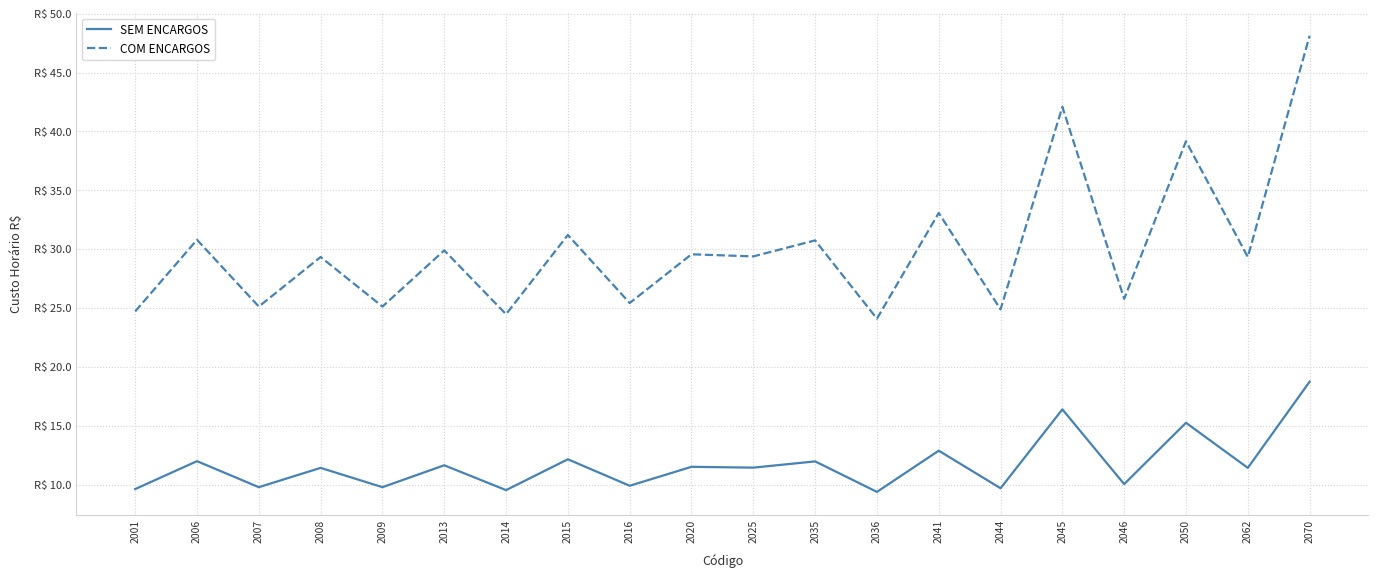

At which category does SEM ENCARGOS reach its first local valley?

2007